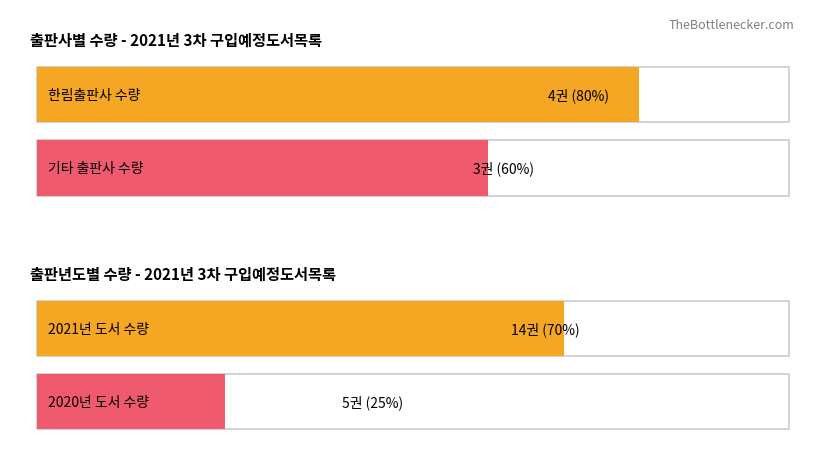

Are the bars grouped side by side (vs. stacked)?

Yes